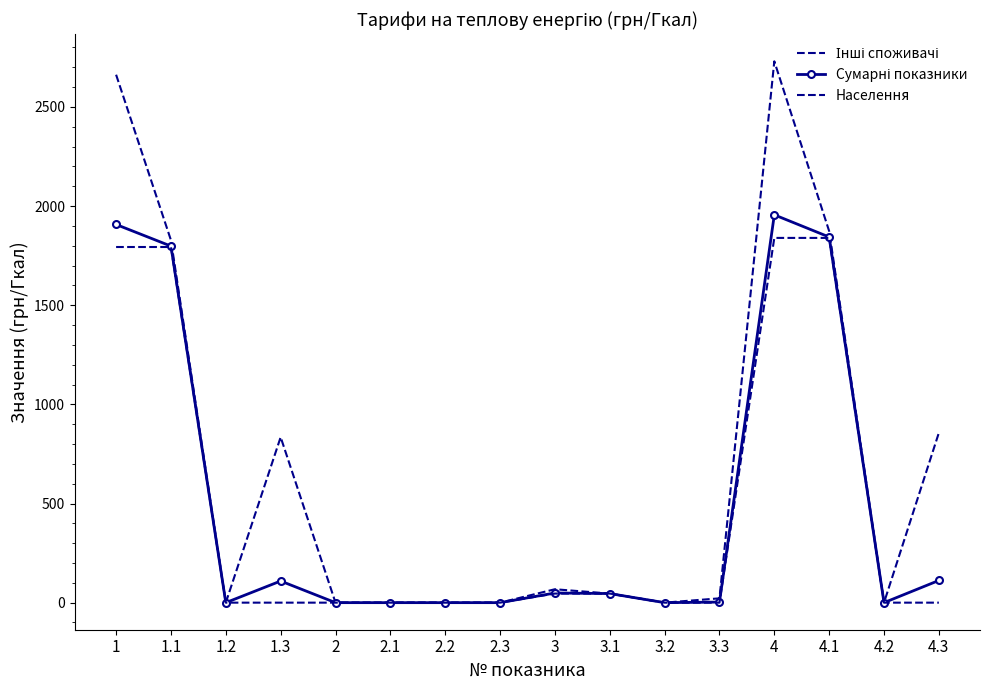

Where is Сумарні показники nearest to the value 978?

1.1